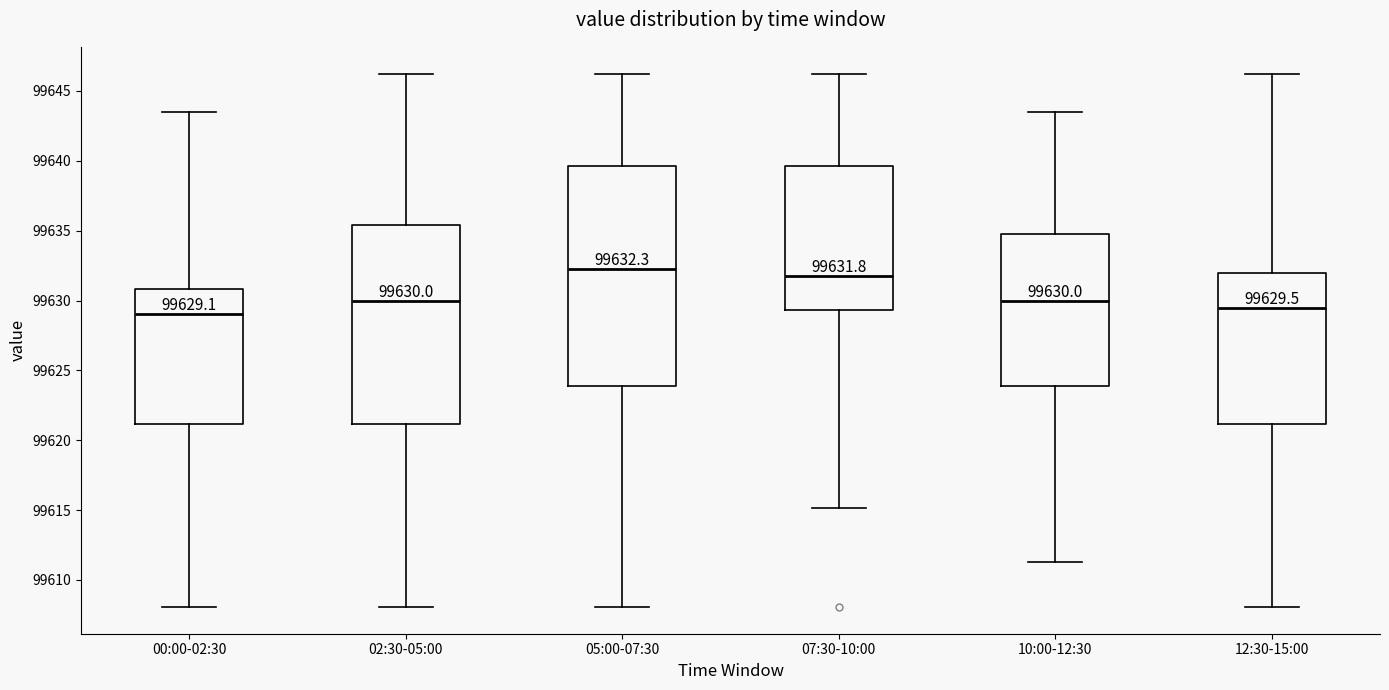

Which box's median line is the highest?

05:00-07:30